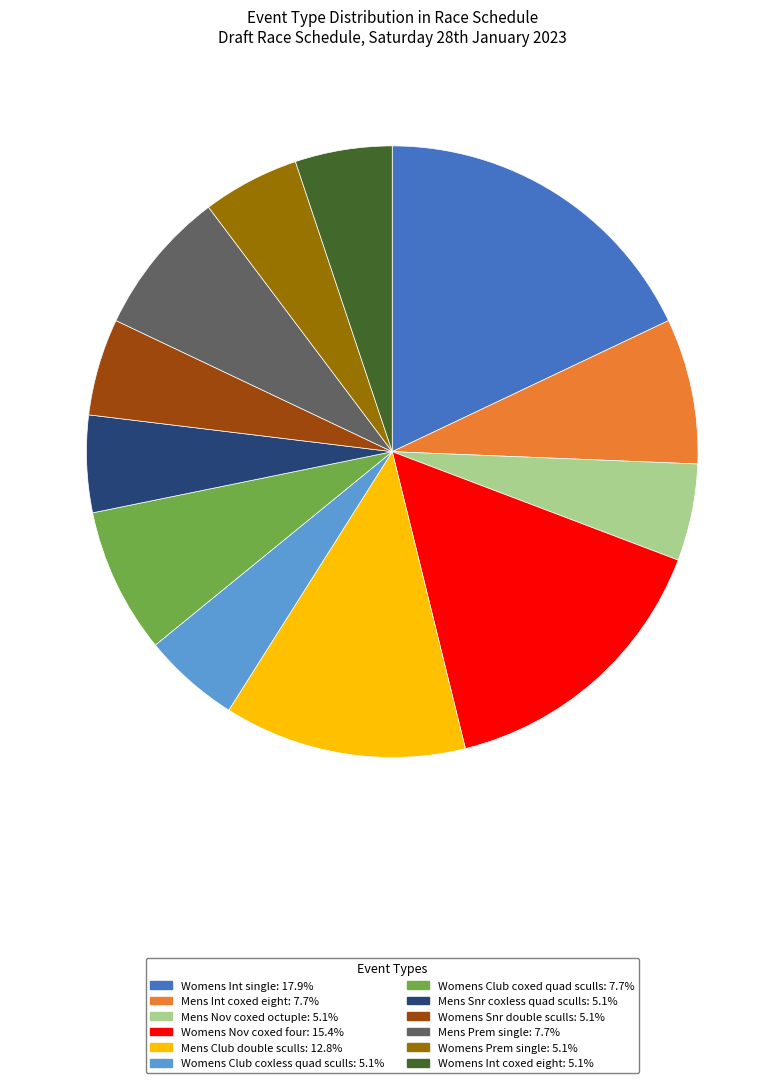

What is the largest slice in the pie chart?

Womens Int single